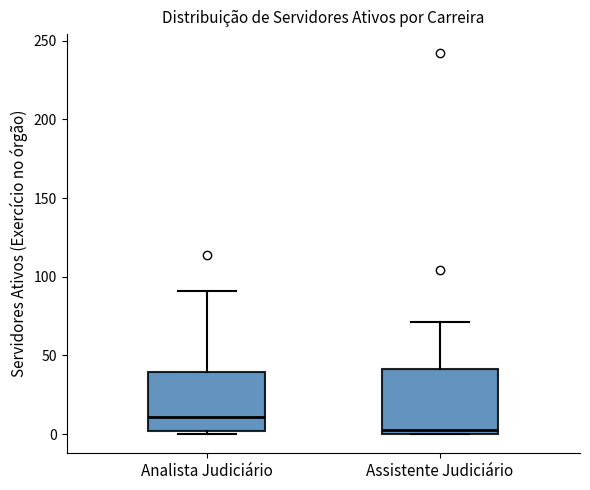

Reading left to right, transcribe this box plot: for each box, give where its median line is, the range the box spans, and where its two whiskers end, as read against the y-axis. The values are not printed on the chart, so give them approximately, as read against the axis.

Analista Judiciário: median 10, box 0 to 40, whiskers 0 (just below the box's lower edge) to 90
Assistente Judiciário: median 5, box 0 to 40, whiskers 0 to 70